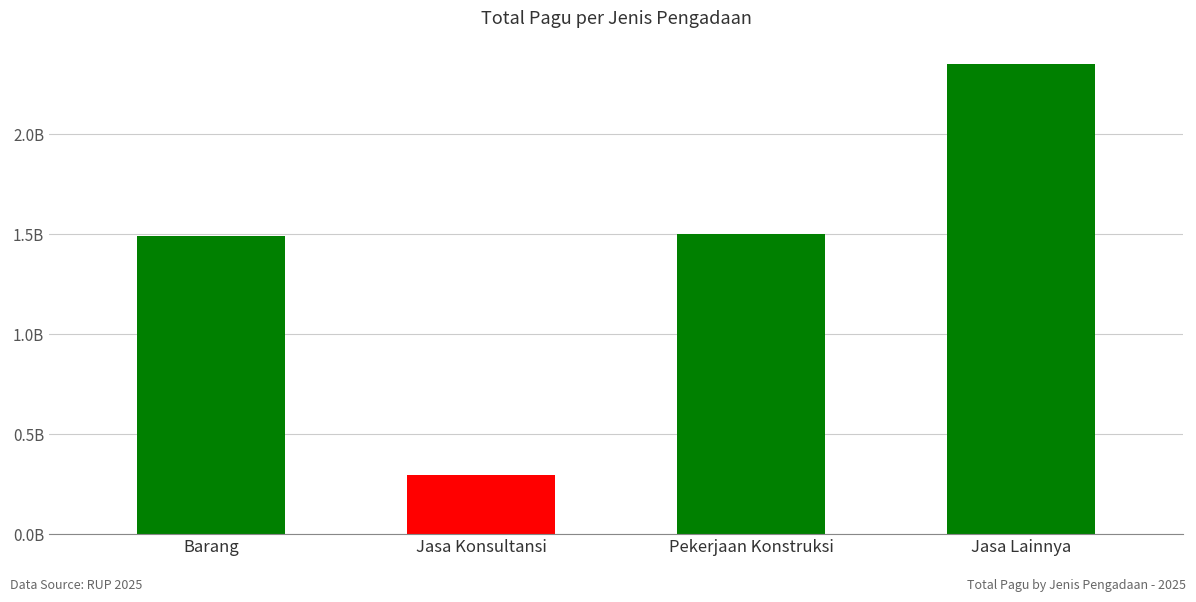

Are the bars horizontal?

No